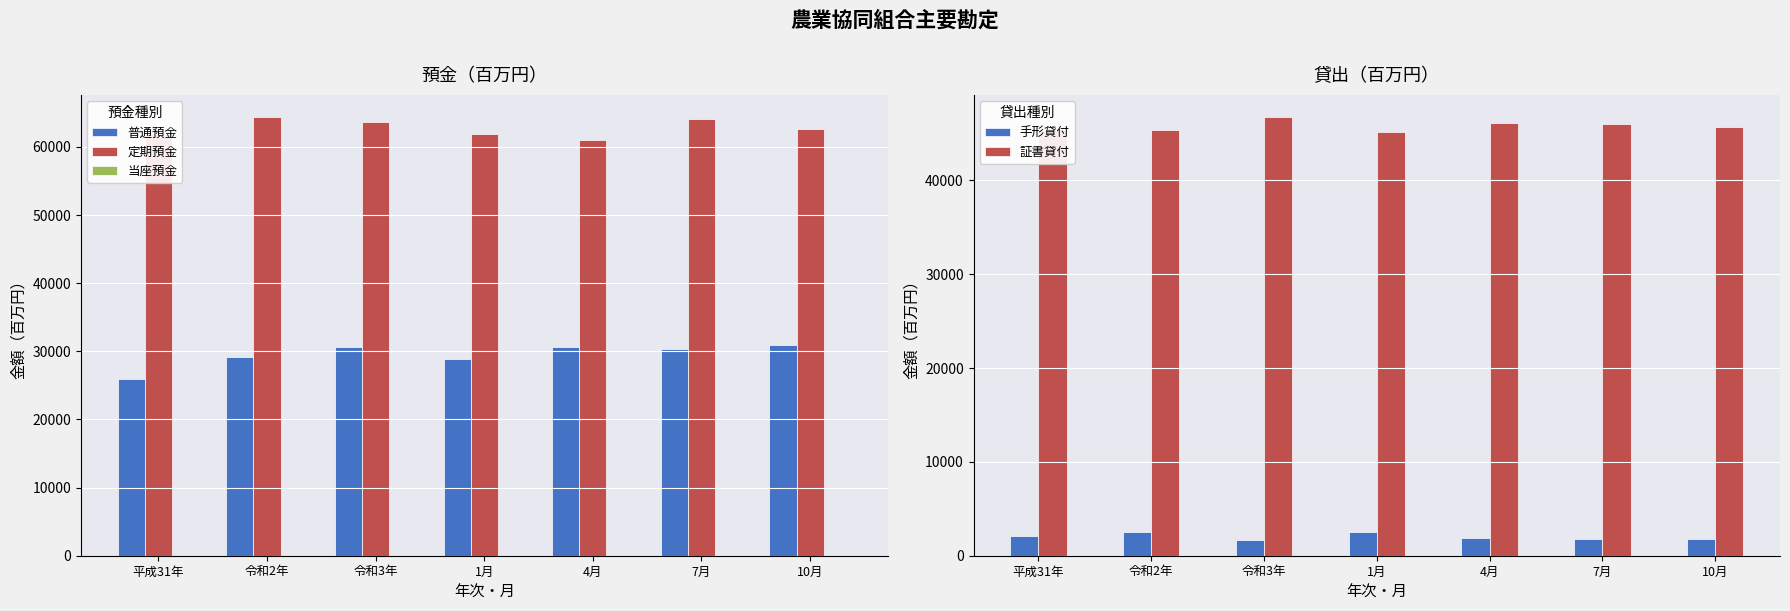

Read the 当座預金 value at 平成31年.

7